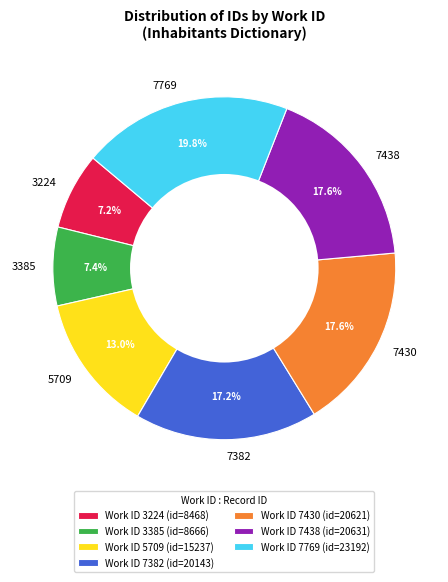

What is the ratio of the value at 3385 to the value at 7382?

0.4